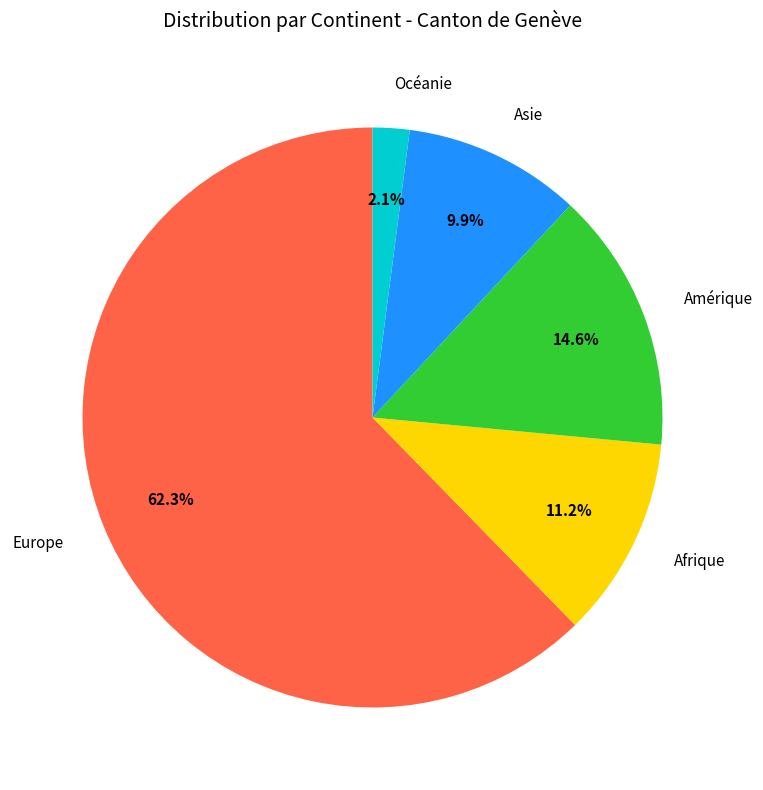

Is there a majority slice in this chart?

Yes